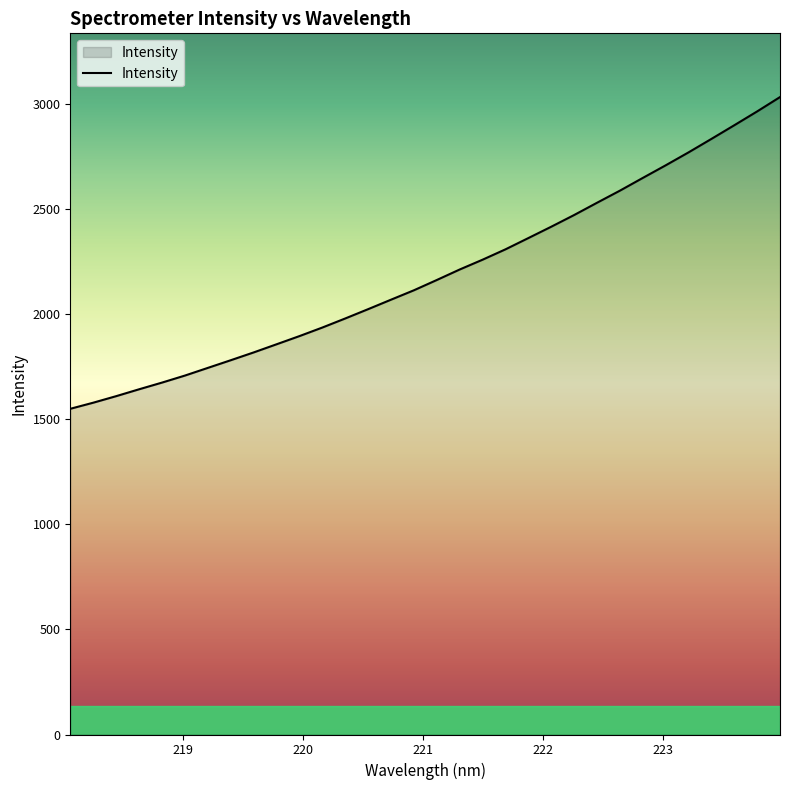

What is the minimum value shown in the chart?

1549.9